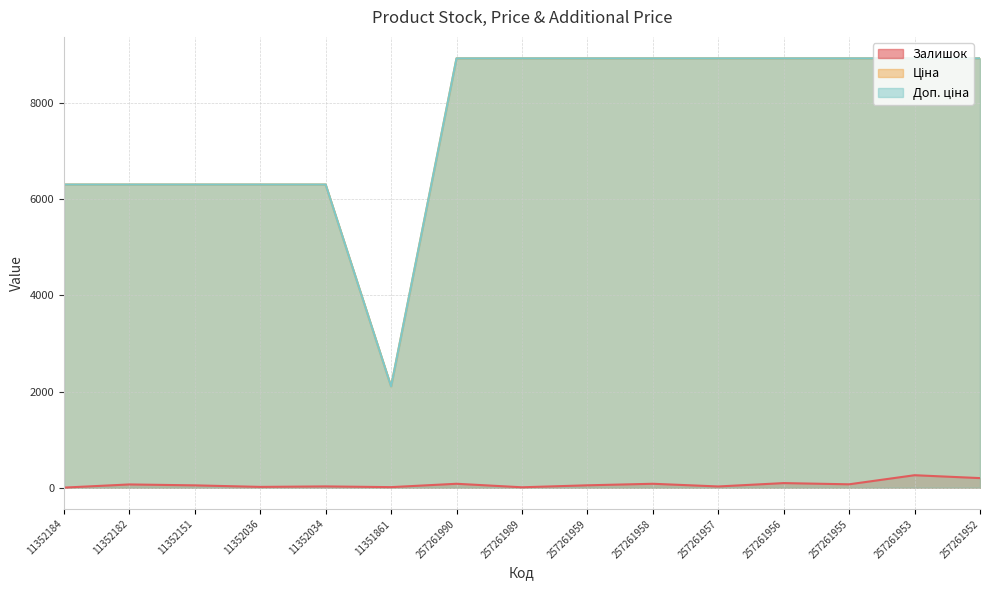

How many data points in Ціна are less than 8934?

6